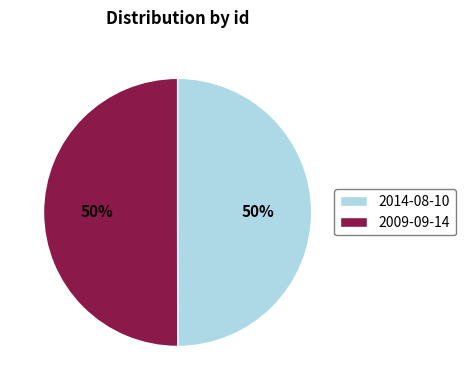

How many segments does this pie chart have?

2